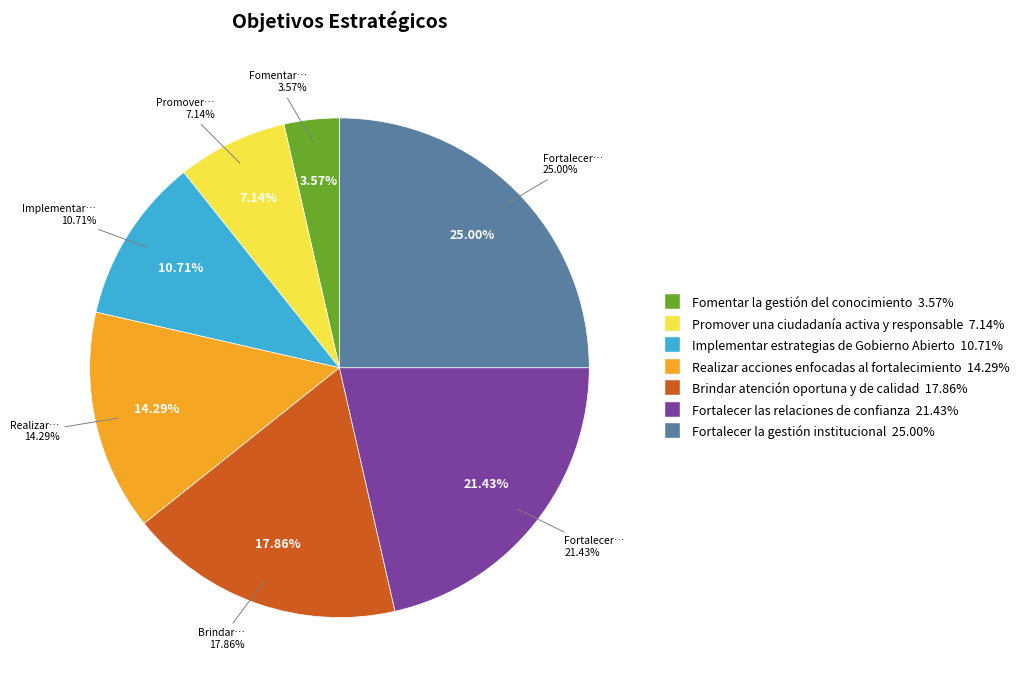

To the nearest percent, what is the average slice percentage?

14%